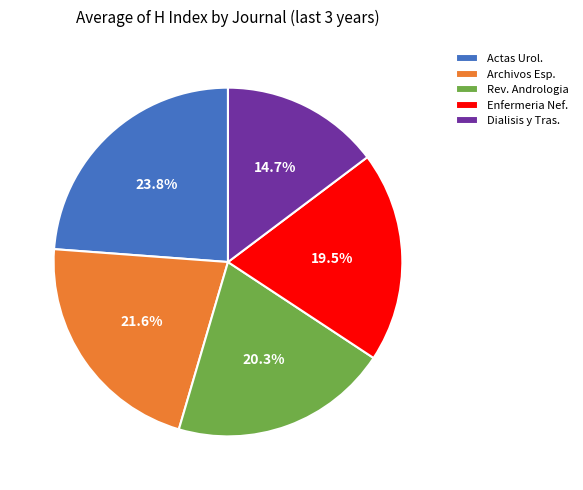

Which has a higher value, Archivos Esp. or Dialisis y Tras.?

Archivos Esp.